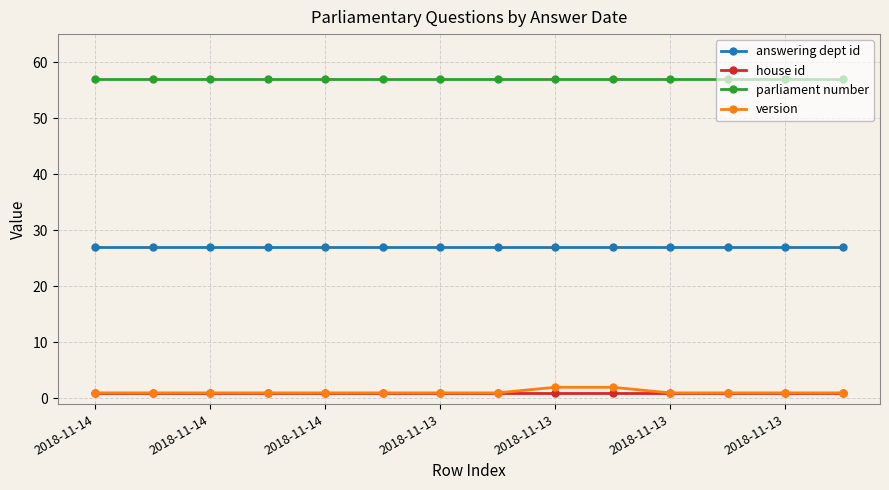

Which series has the largest total across all categories?

parliament number